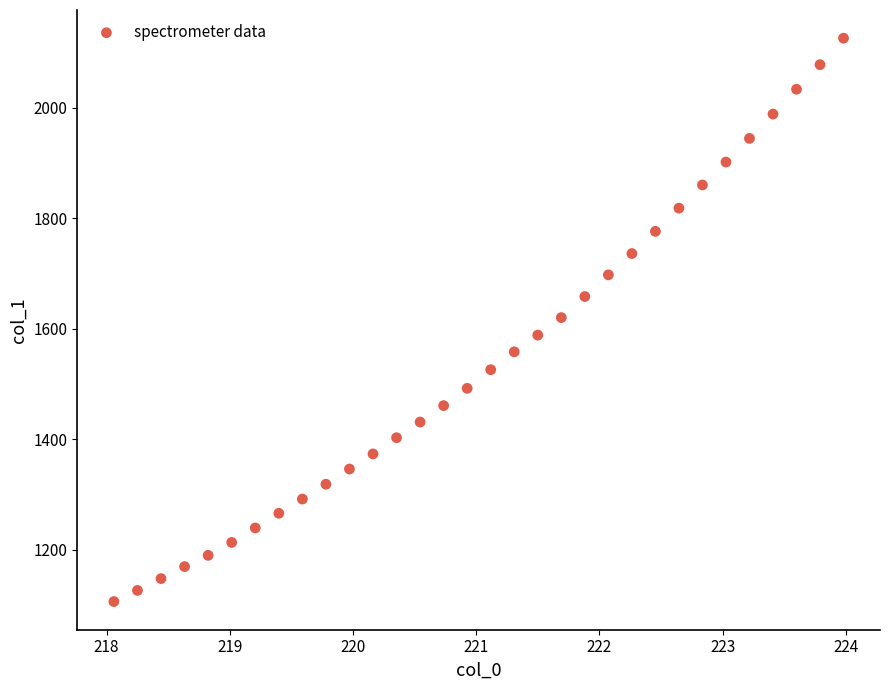

What is the range of Y values (max minus min)?

1019.7